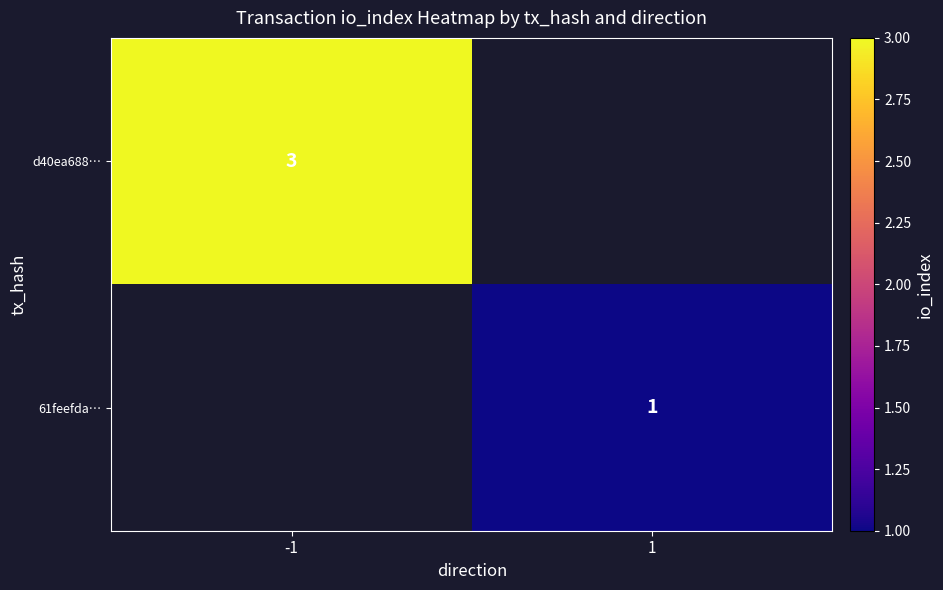

The d40ea688… series shows 2 at -1. True or false?

False